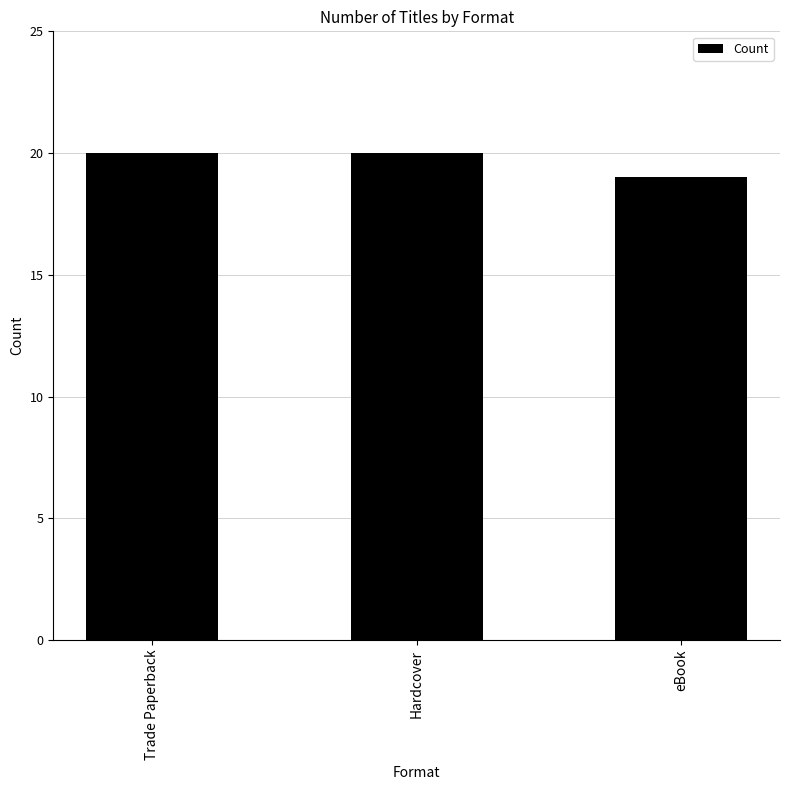

Reading left to right, extract all data points from this chart.

Trade Paperback=20	Hardcover=20	eBook=19